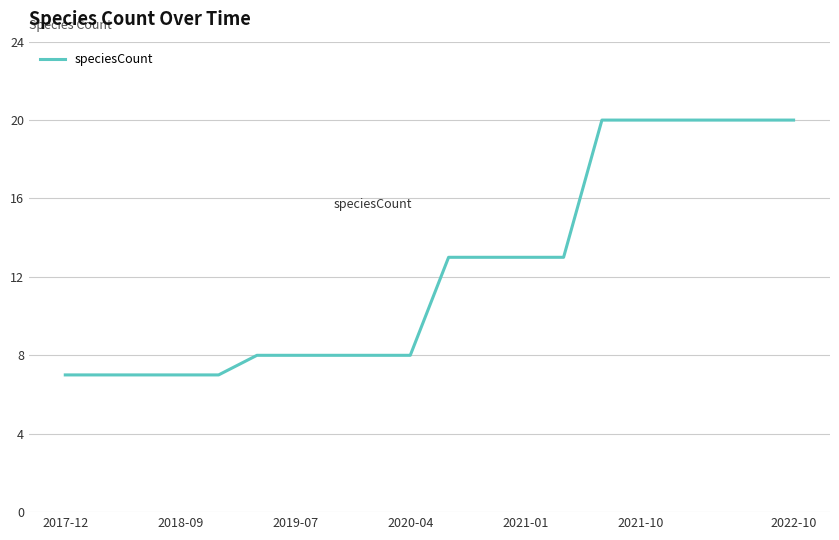

What is the difference between the maximum and minimum values?

13